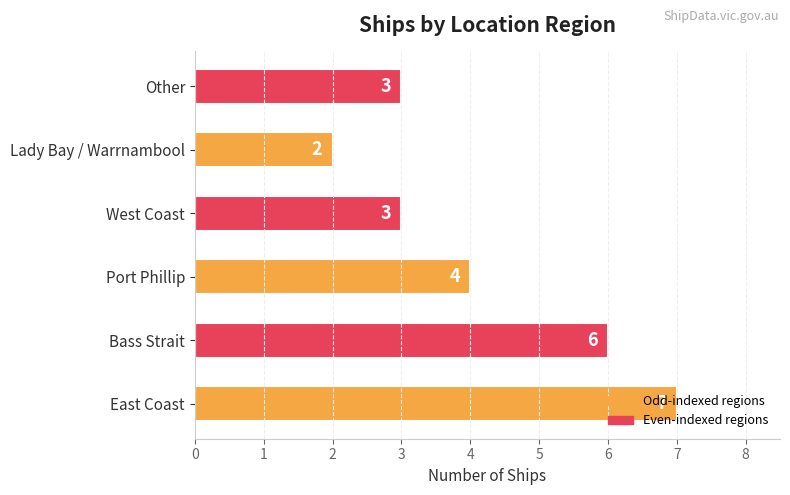

Read the value at East Coast.

7